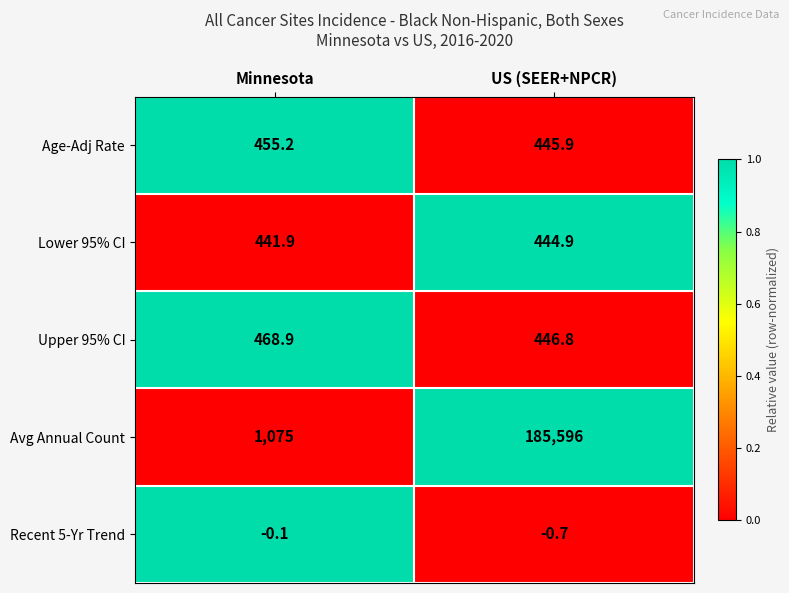

At how many categories does at least one series exceed 0?

2